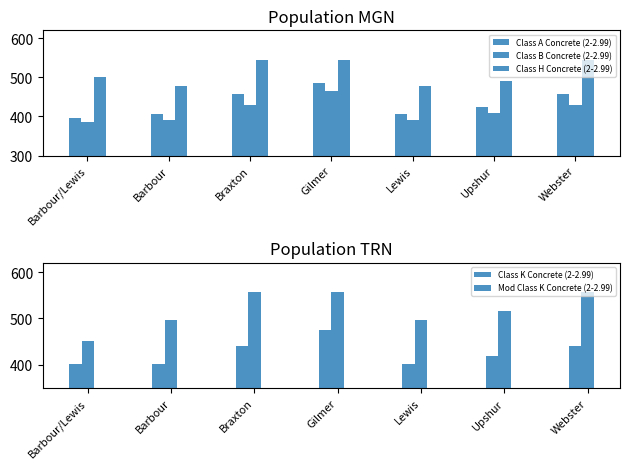

What is the spread (max minus min) of values at Barbour?

104.0